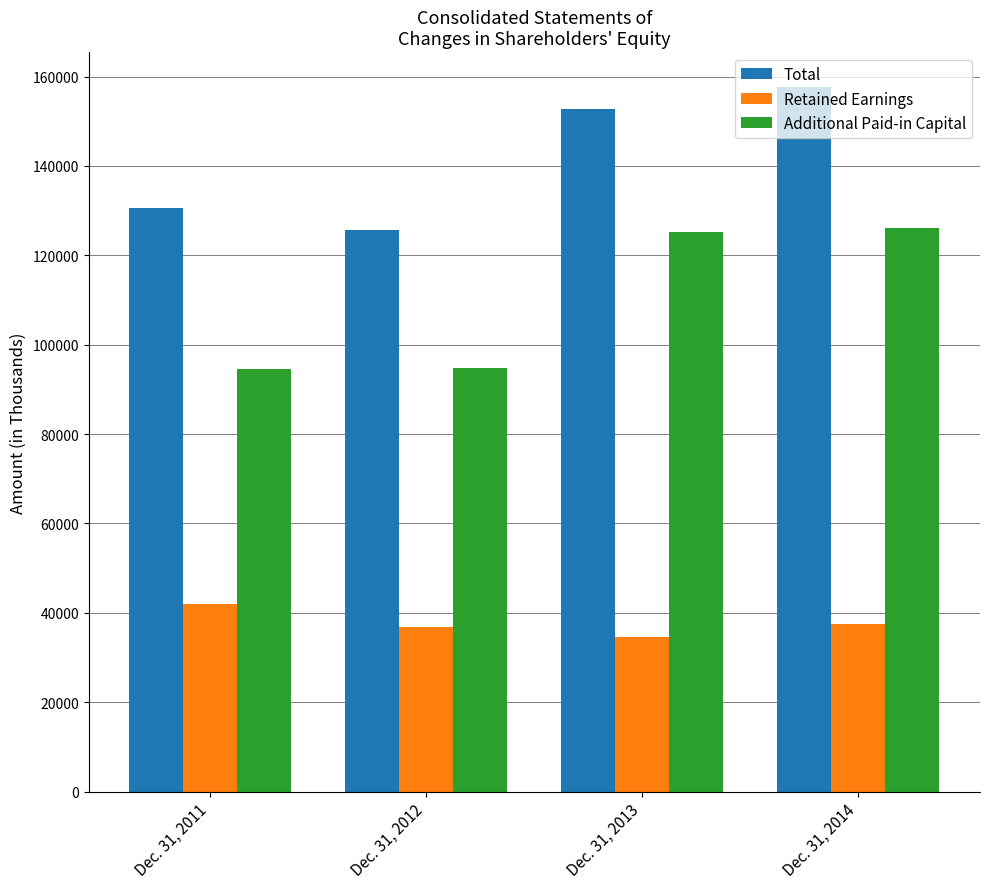

True or false: Additional Paid-in Capital has a value of 73219 at Dec. 31, 2014.

False